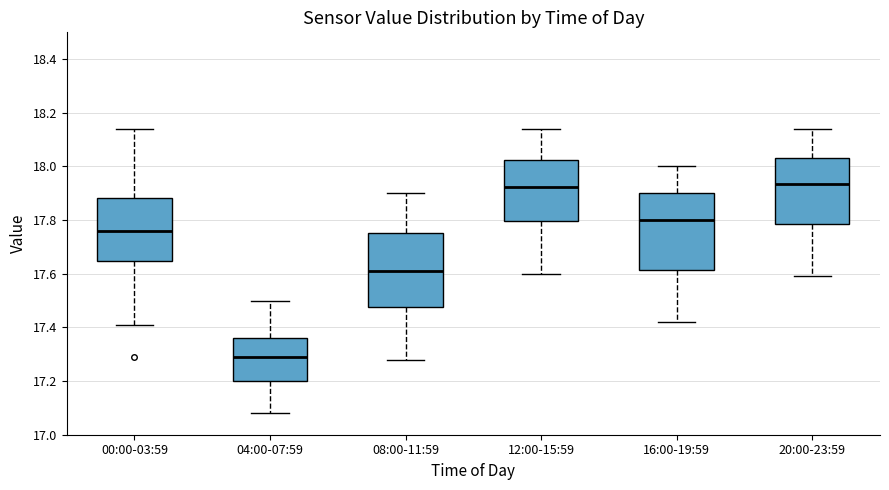

Where does the lower whisker of the box for 00:00-03:59 end on the y-axis? The values are not printed on the chart, so give them approximately, as read against the axis.

17.42